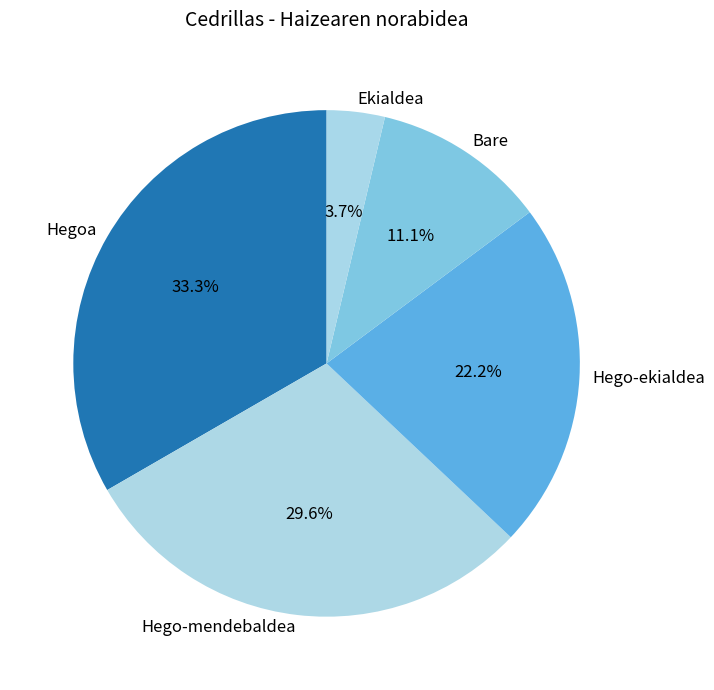

What is the largest slice in the pie chart?

Hegoa